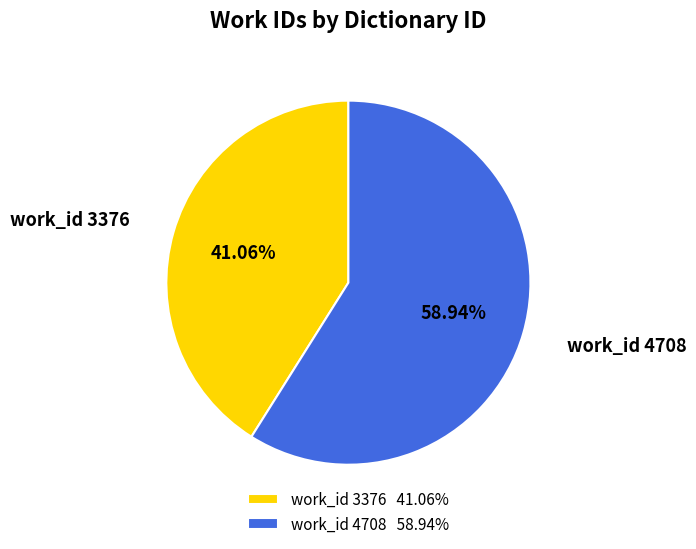

Rank the categories by value from lowest to highest.

work_id 3376 41.06%, work_id 4708 58.94%